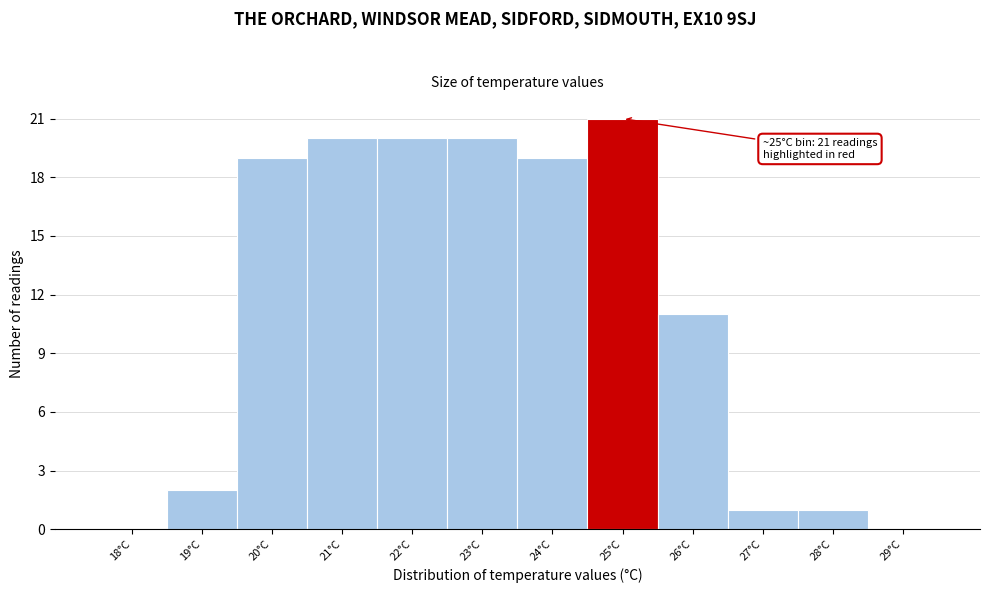

Reading left to right, extract all data points from this chart.

18°C=0	19°C=2	20°C=19	21°C=20	22°C=20	23°C=20	24°C=19	25°C=21	26°C=11	27°C=1	28°C=1	29°C=0